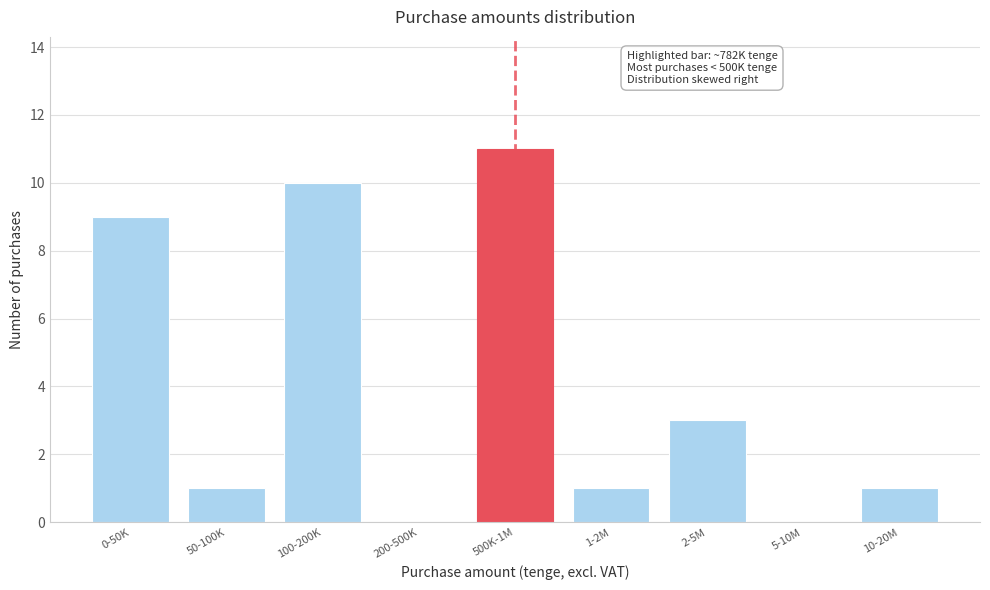

Reading left to right, list all the values displayed in this chart.

0-50K=9	50-100K=1	100-200K=10	200-500K=0	500K-1M=11	1-2M=1	2-5M=3	5-10M=0	10-20M=1